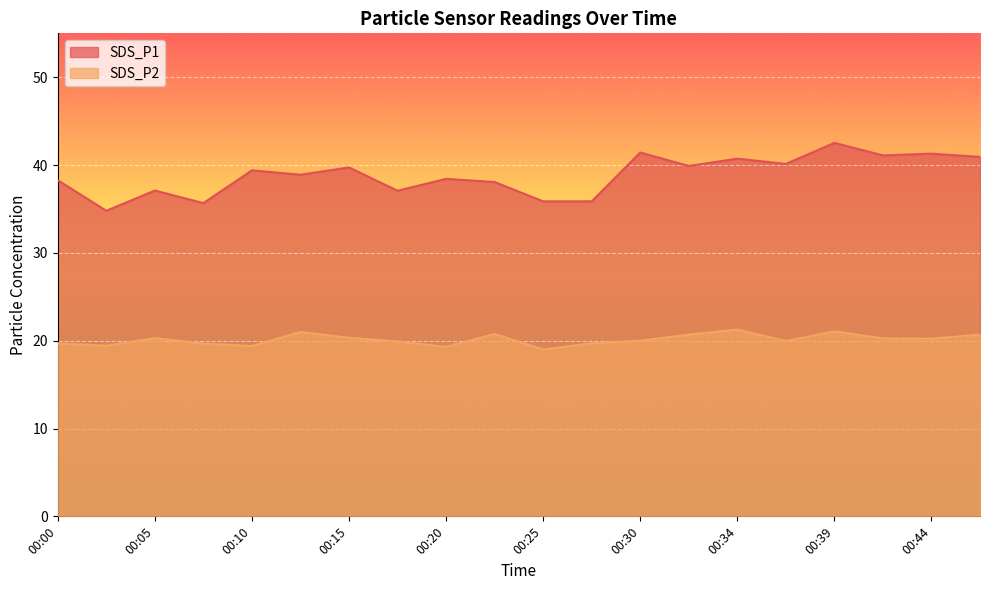

What are all the series names shown in the legend?

SDS_P1, SDS_P2